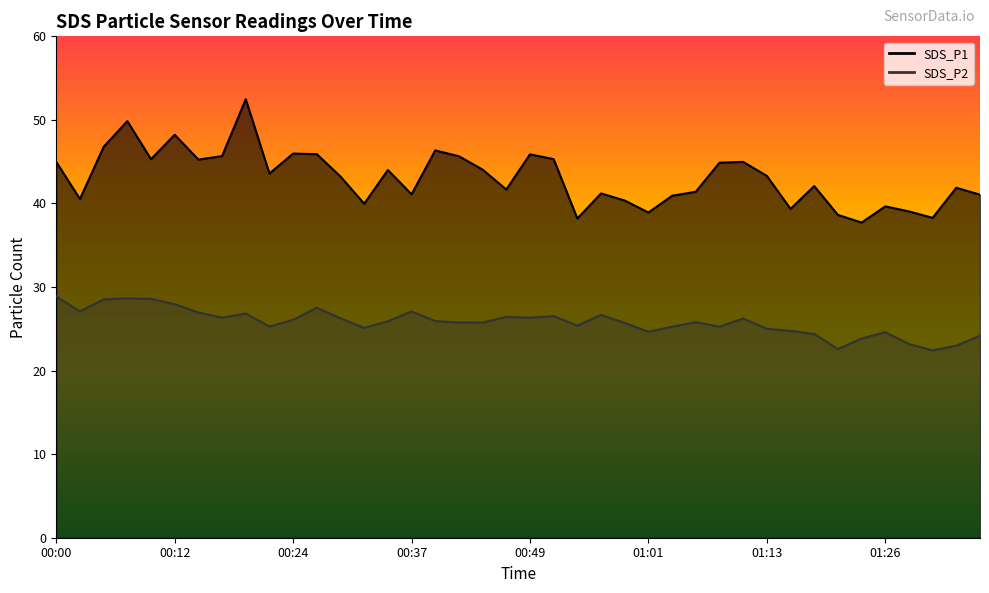

What is the highest value of the SDS_P2 series?

28.9